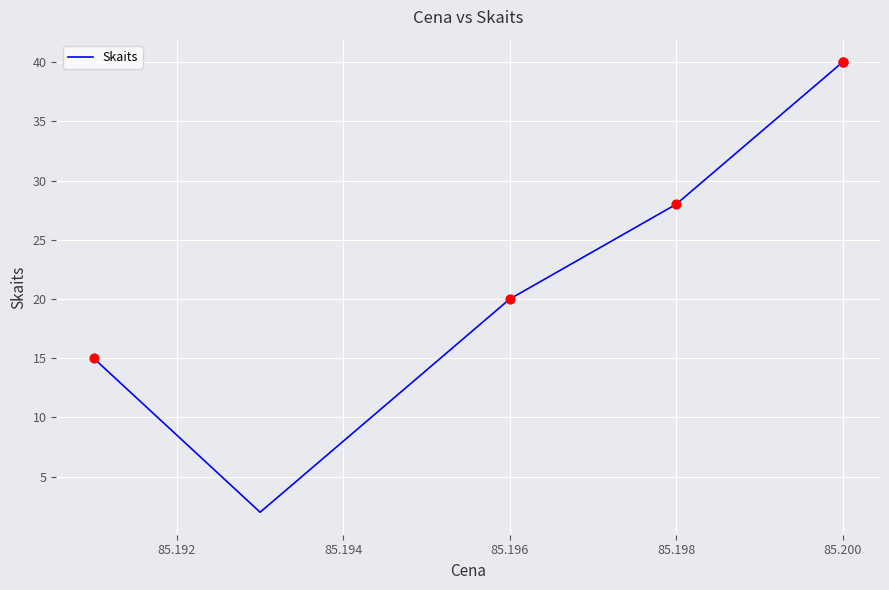

What is the maximum value shown in the chart?

40